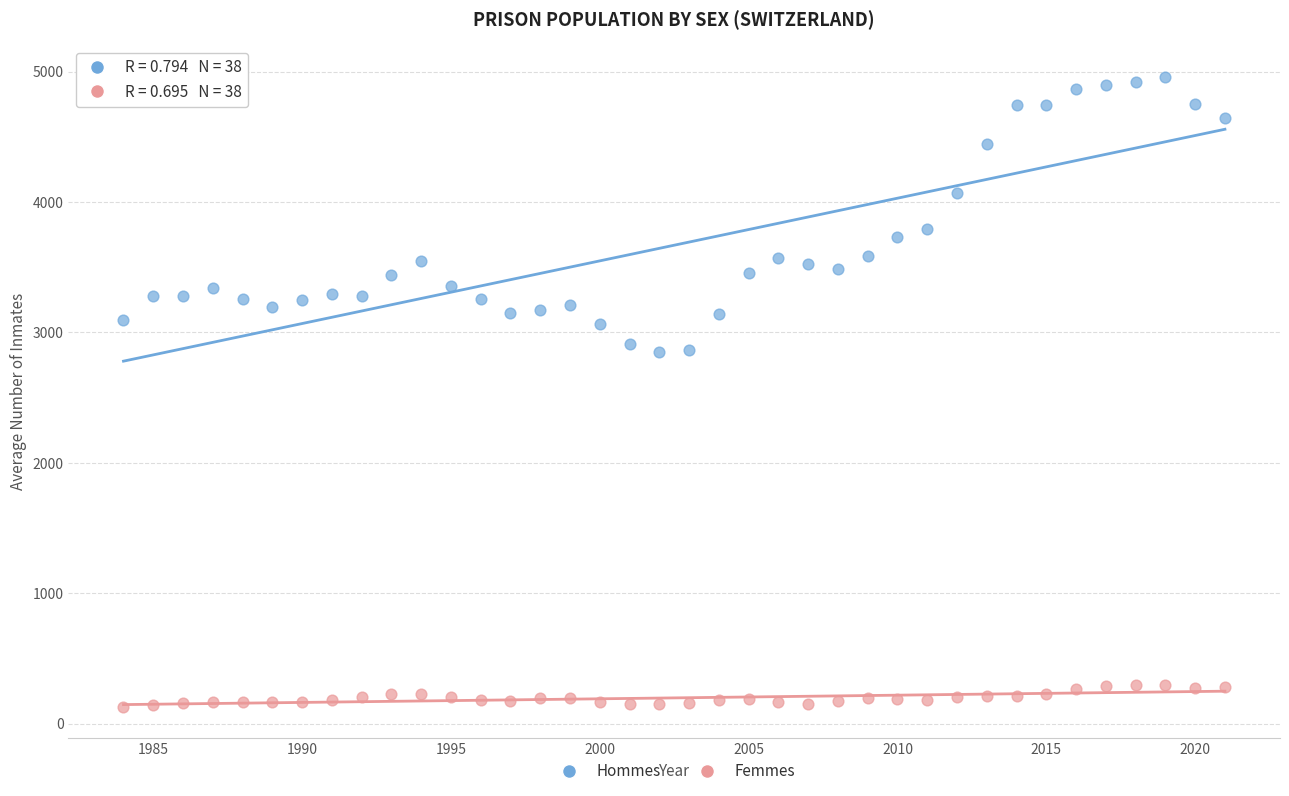

Which series contains the highest Y value?

Hommes